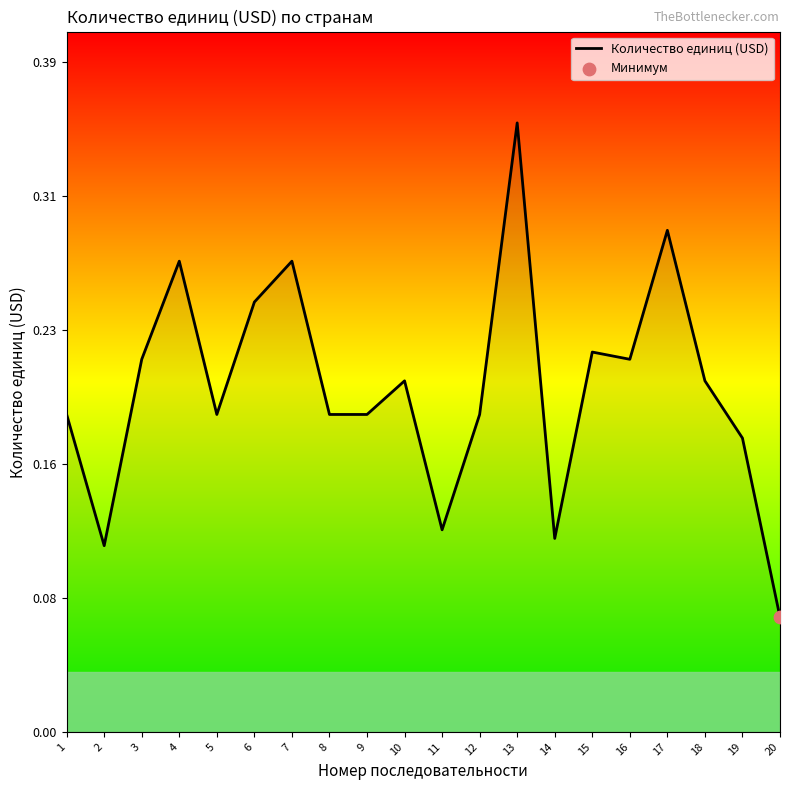

Does the chart have visible grid lines?

No